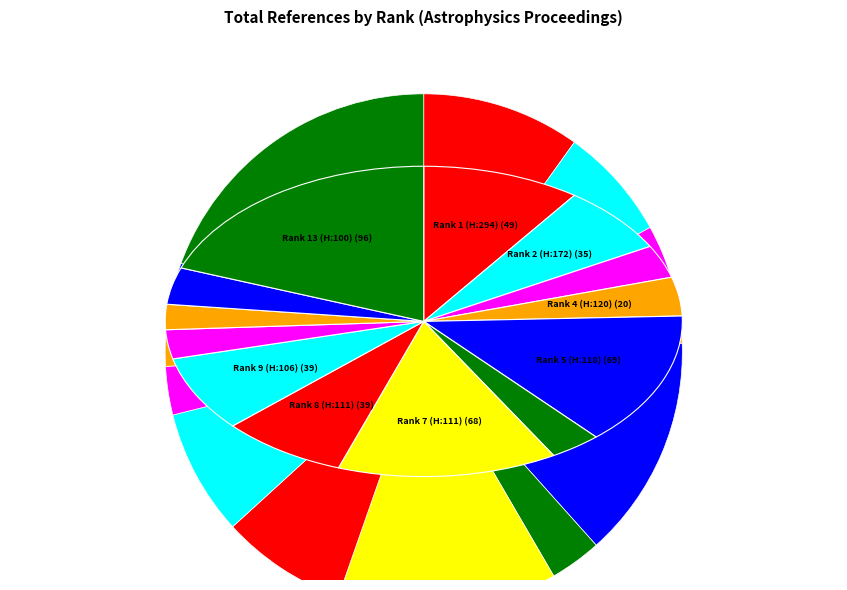

What percentage is NOT represented by Rank 11 (H:101)?

97.4%